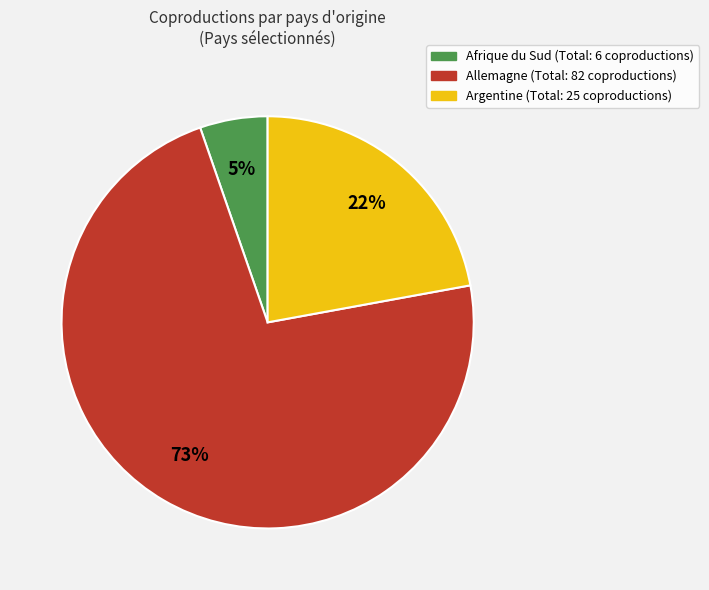

Does any single category account for the majority?

Yes